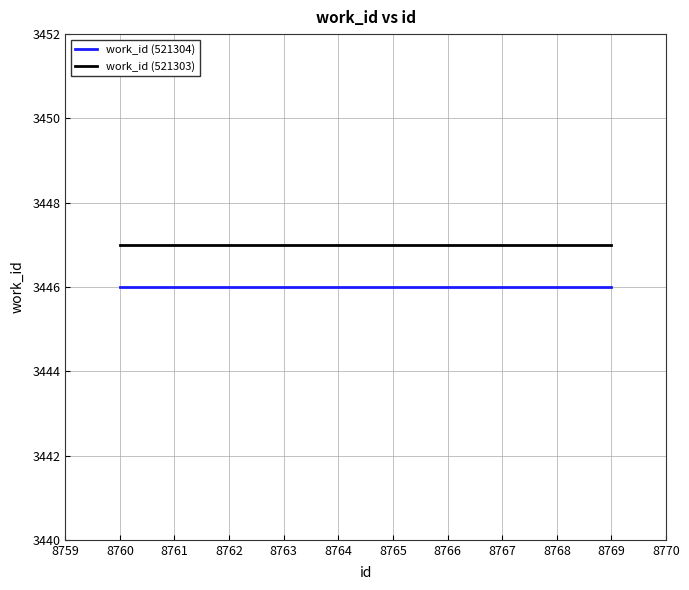

What is the total value across all series at 8764?

6893